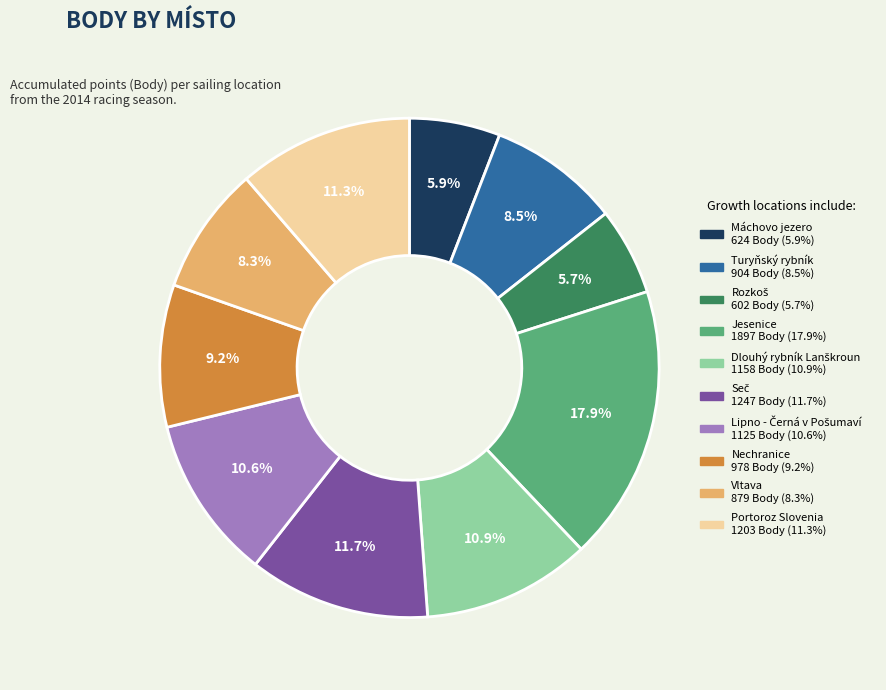

Is there any slice that represents more than half of the pie?

No